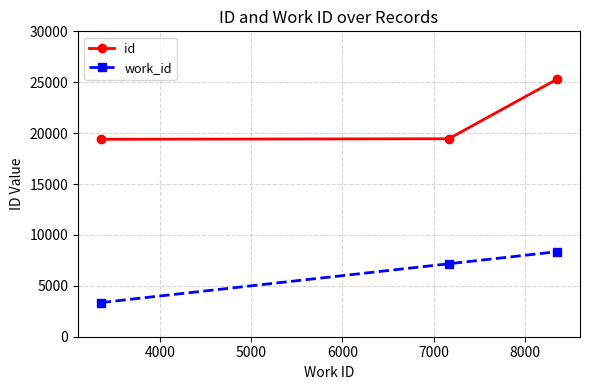

What is the greatest value displayed?

25305